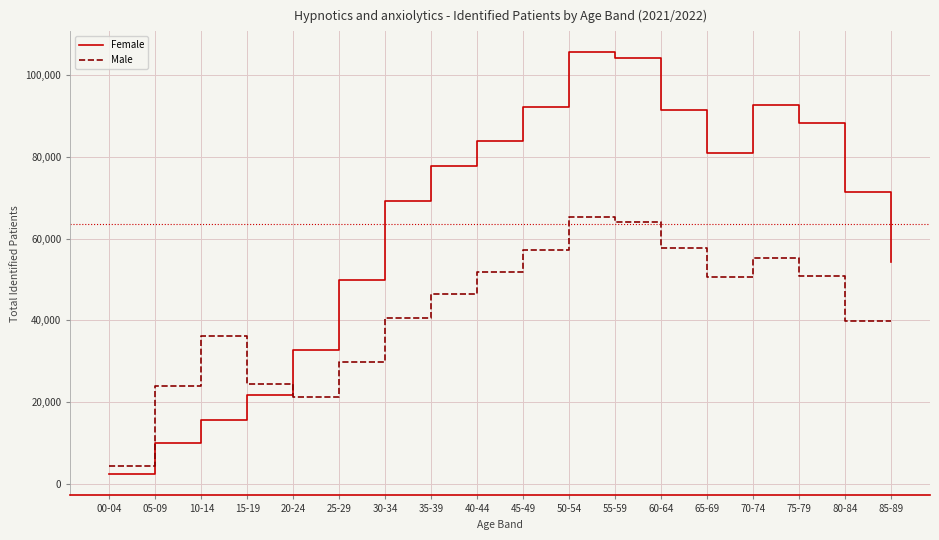

How many data points in Female are above 77880?

8